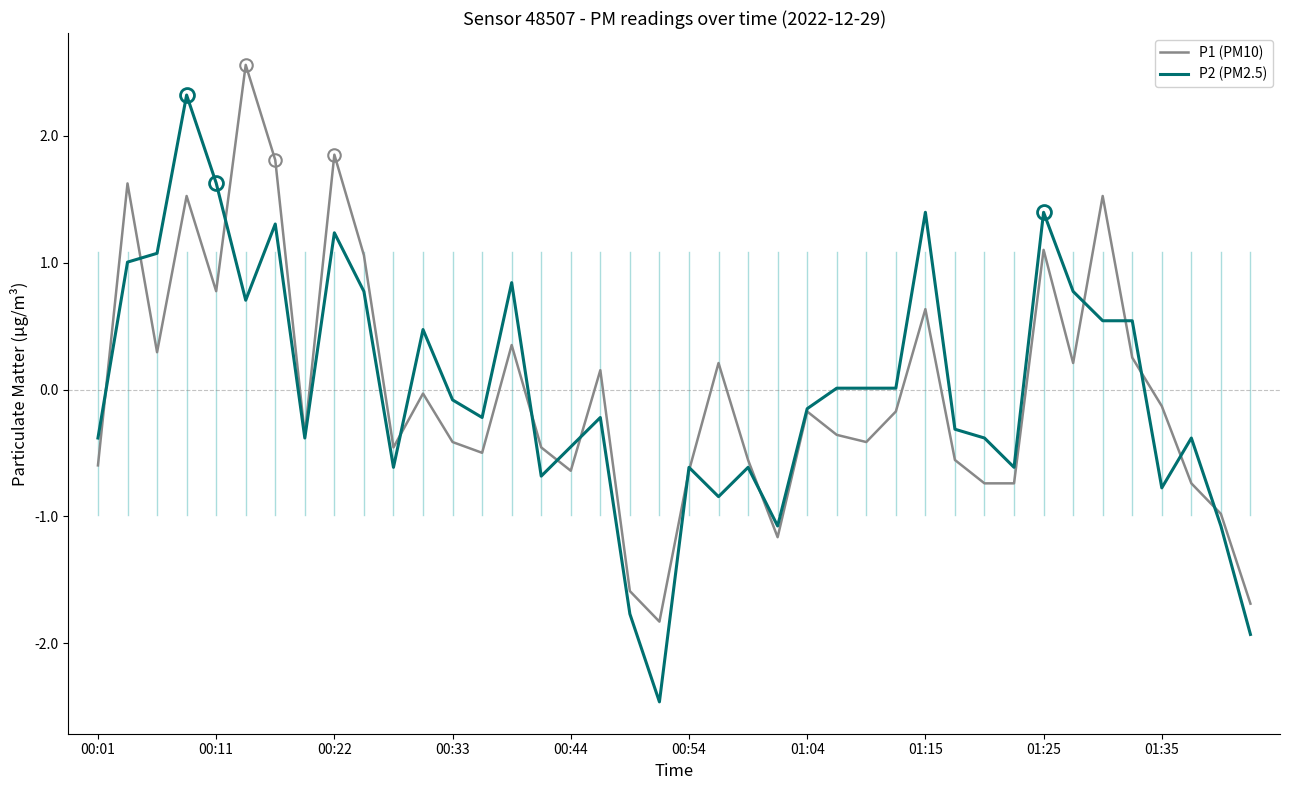

True or false: P2 (PM2.5) has more than 2 interior local peaks.

True